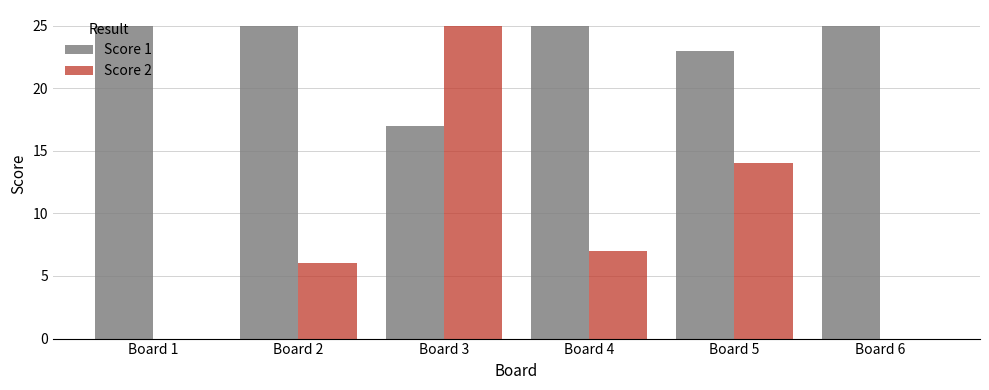

Between Board 1 and Board 2, which series saw the biggest shift?

Score 2